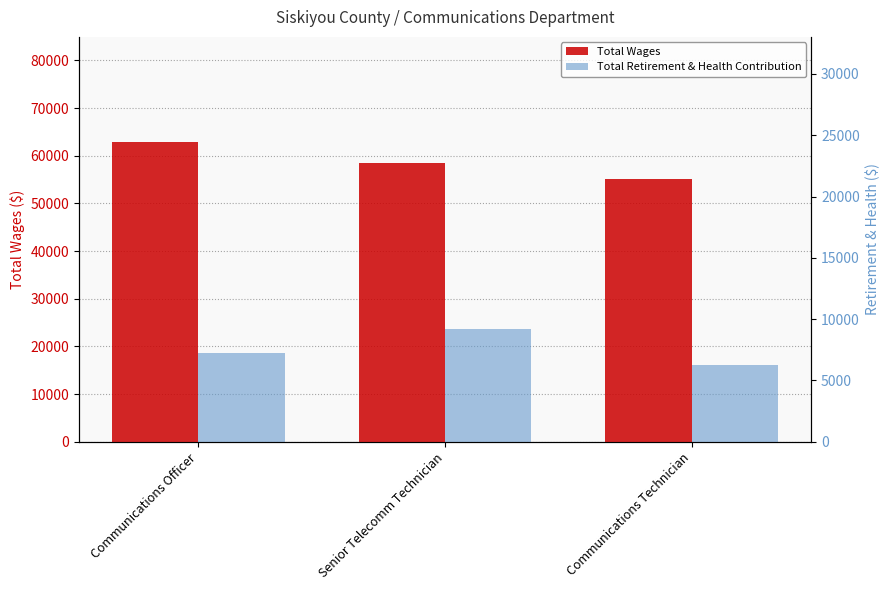

What is the label of the 2nd bar from the right?

Senior Telecomm Technician